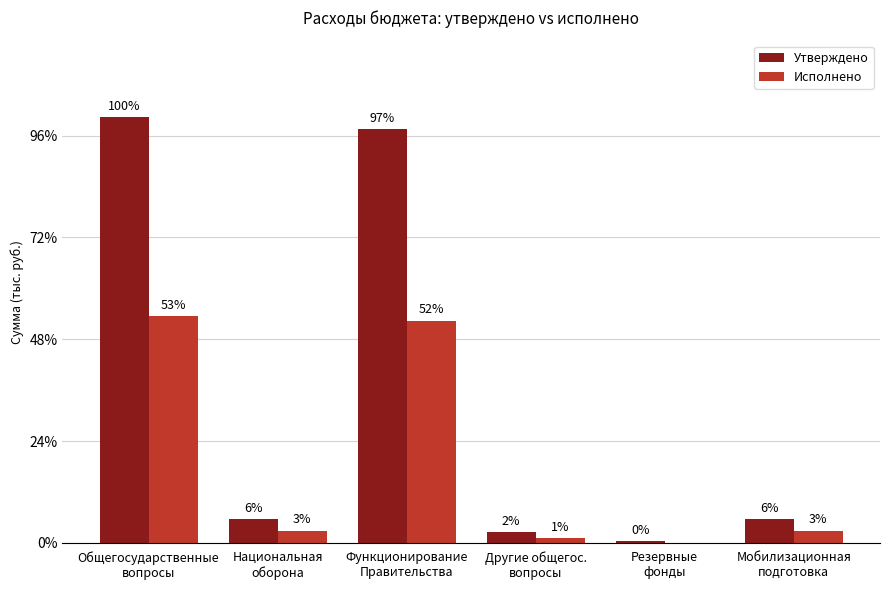

What are all the series names shown in the legend?

Утверждено, Исполнено